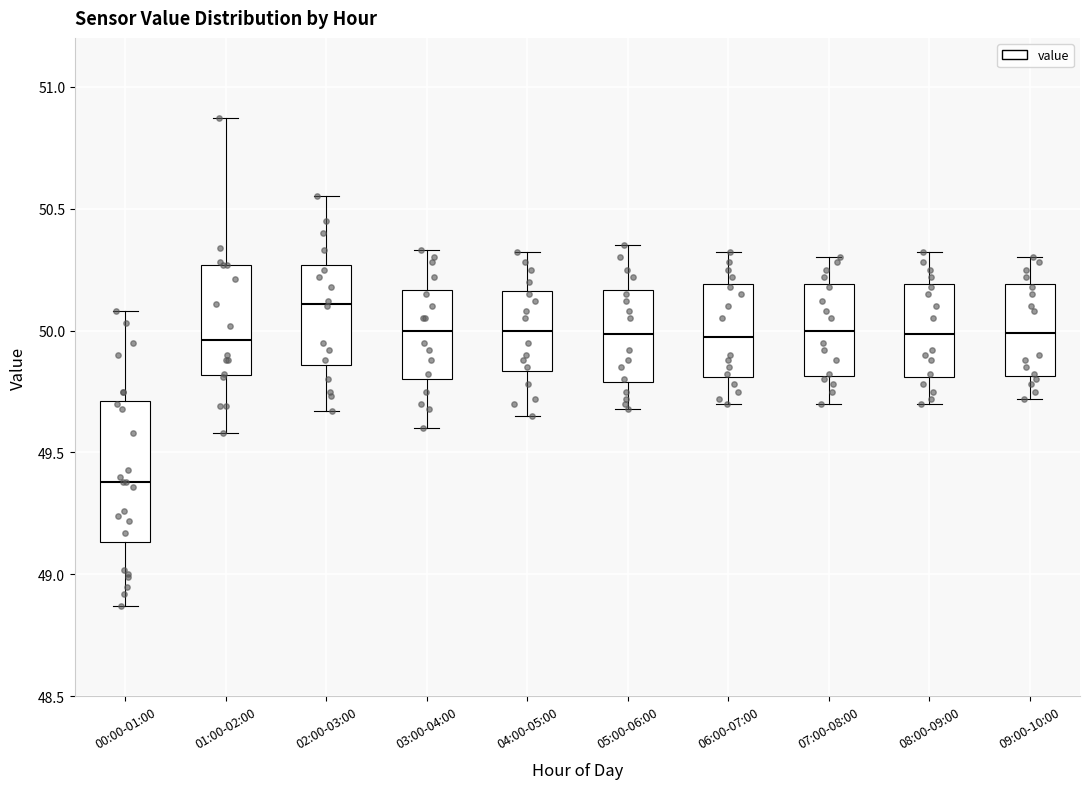

Where does the median line of the box for 08:00-09:00 sit on the y-axis? The values are not printed on the chart, so give them approximately, as read against the axis.

50.00